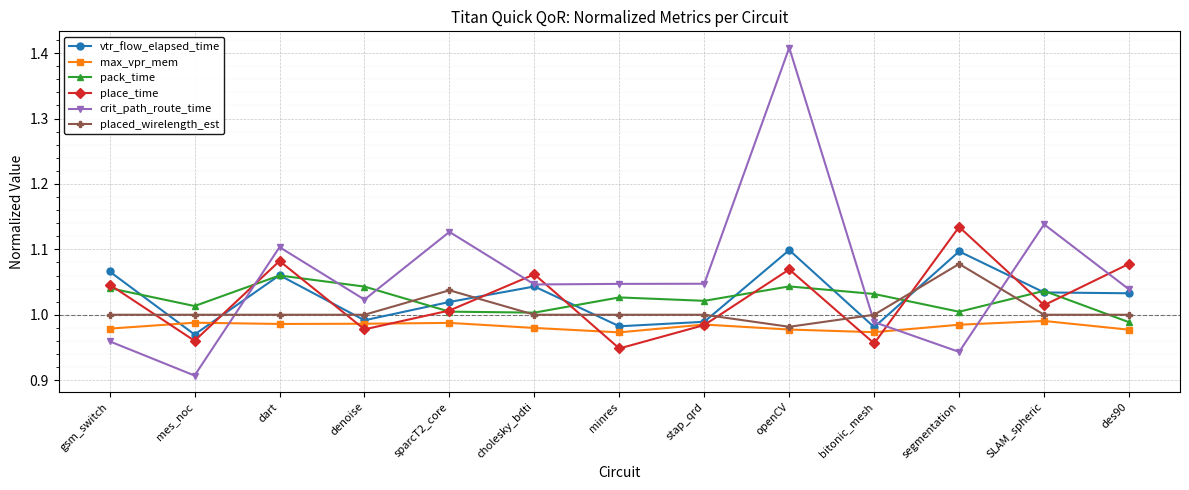

The pack_time series shows 1.0 at minres. True or false?

True